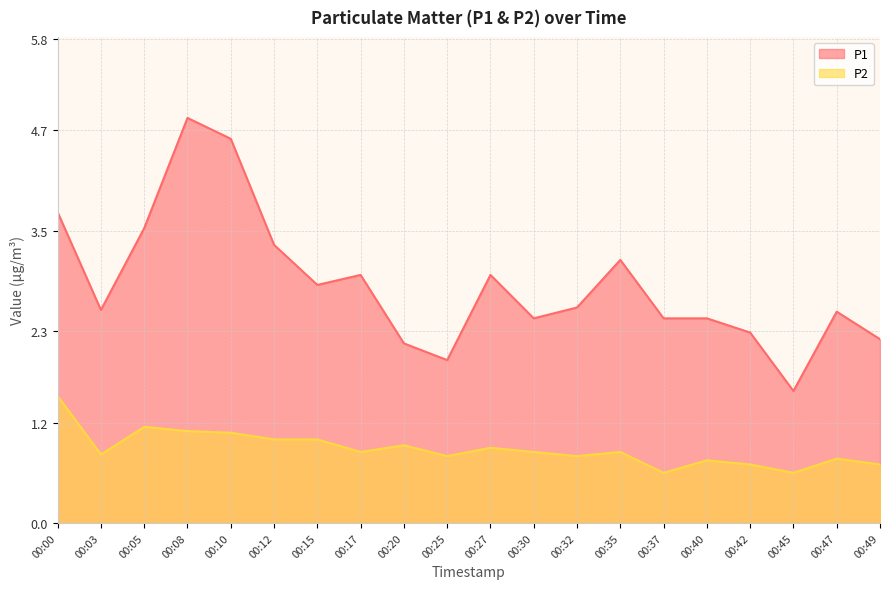

True or false: P2 and P1 cross at least once.

False